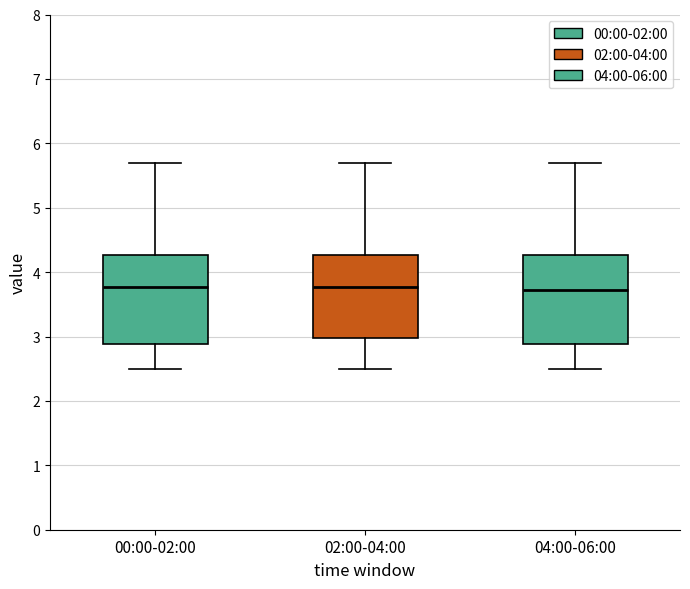

Reading left to right, read every box against the y-axis: the position of its median line, the range the box covers, and the ends of its whiskers. The values are not printed on the chart, so give them approximately, as read against the axis.

00:00-02:00: median 3.8, box 2.9 to 4.3, whiskers 2.5 to 5.7
02:00-04:00: median 3.8, box 3.0 to 4.3, whiskers 2.5 to 5.7
04:00-06:00: median 3.7, box 2.9 to 4.3, whiskers 2.5 to 5.7